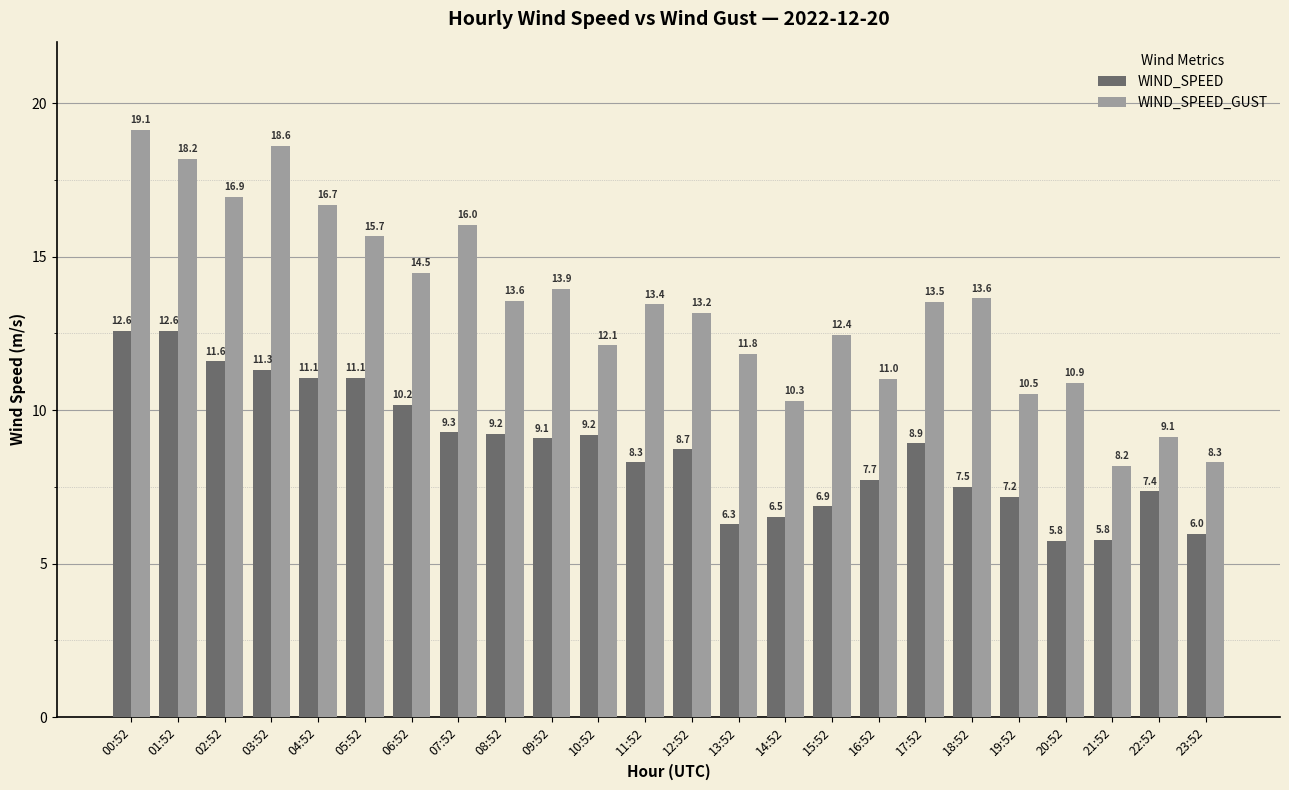

How many values in the WIND_SPEED series exceed 8?

14